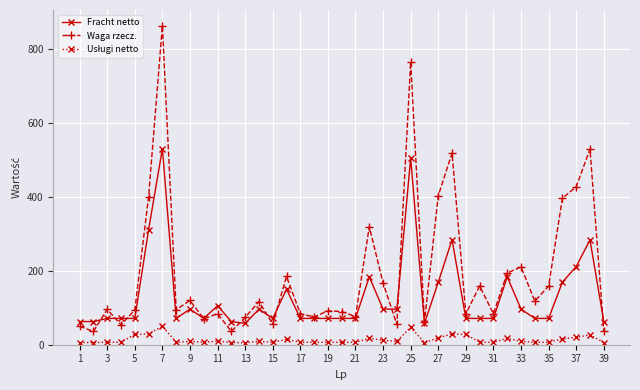

True or false: Waga rzecz. has more than 1 points higher than both neighbors.

True